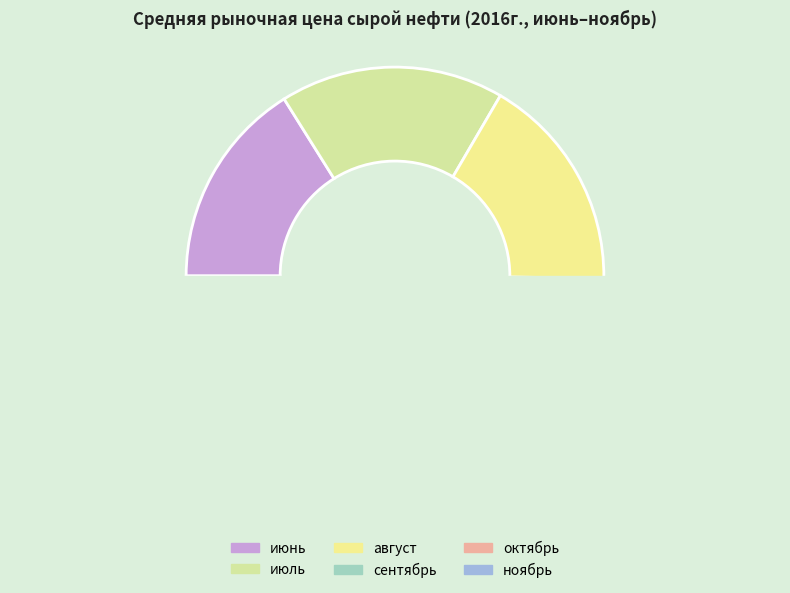

How many slices are in this pie chart?

6